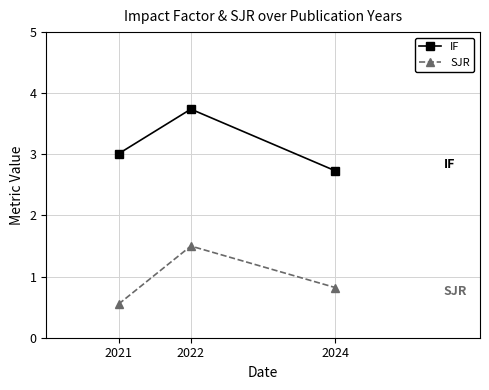

Count the number of data series in this chart.

2